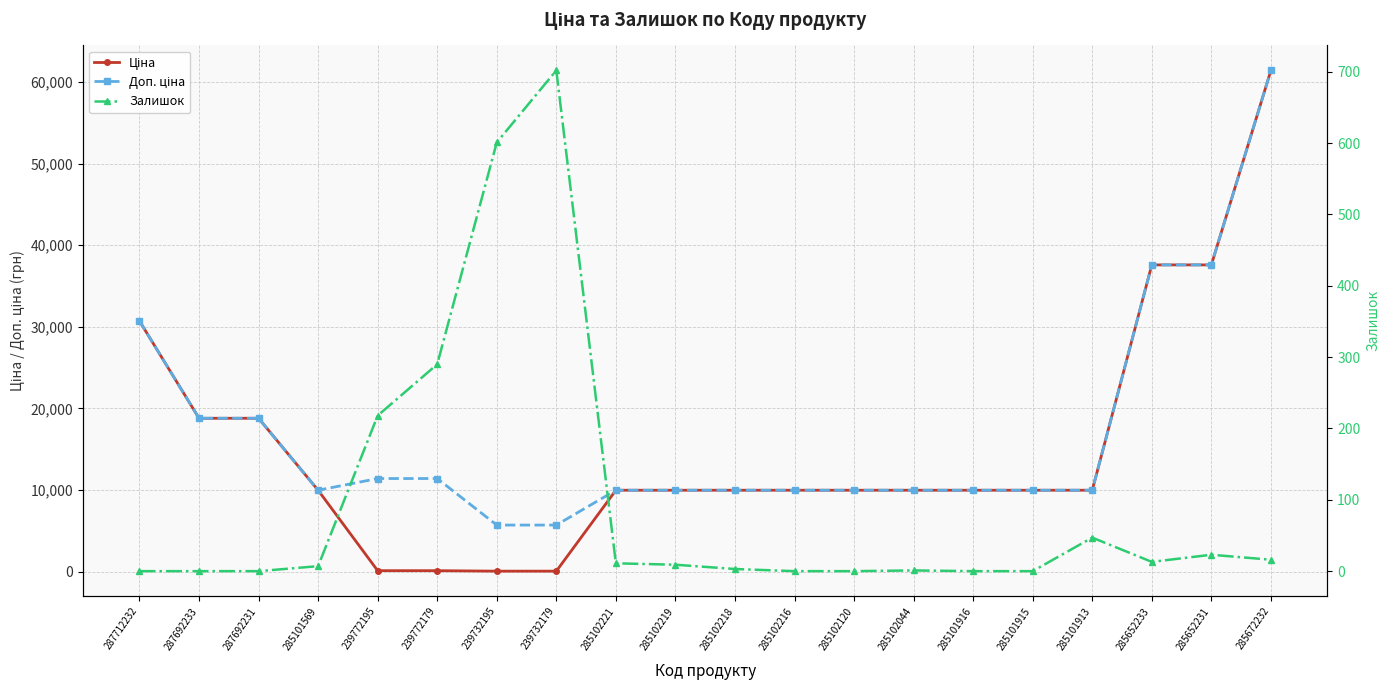

What is the label of the 15th point from the left?

285101916